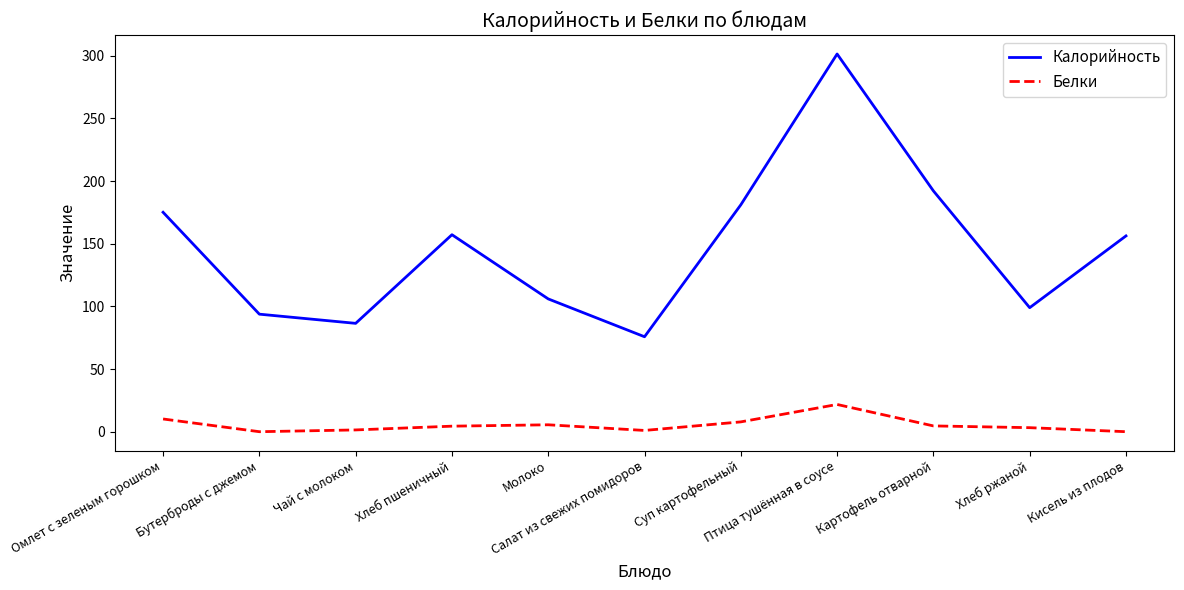

What is the difference between the maximum and minimum values in the Белки series?

21.7